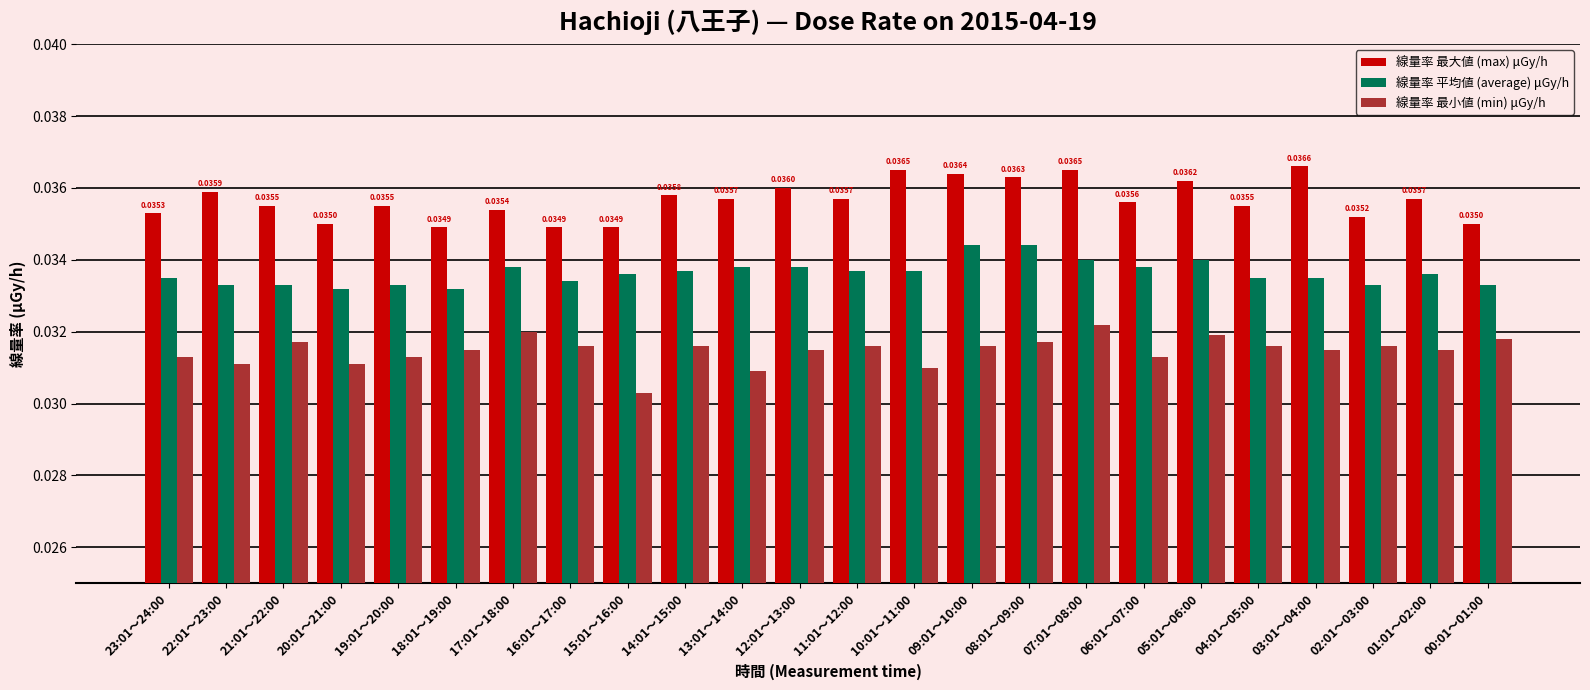

Does the chart contain stacked bars?

No